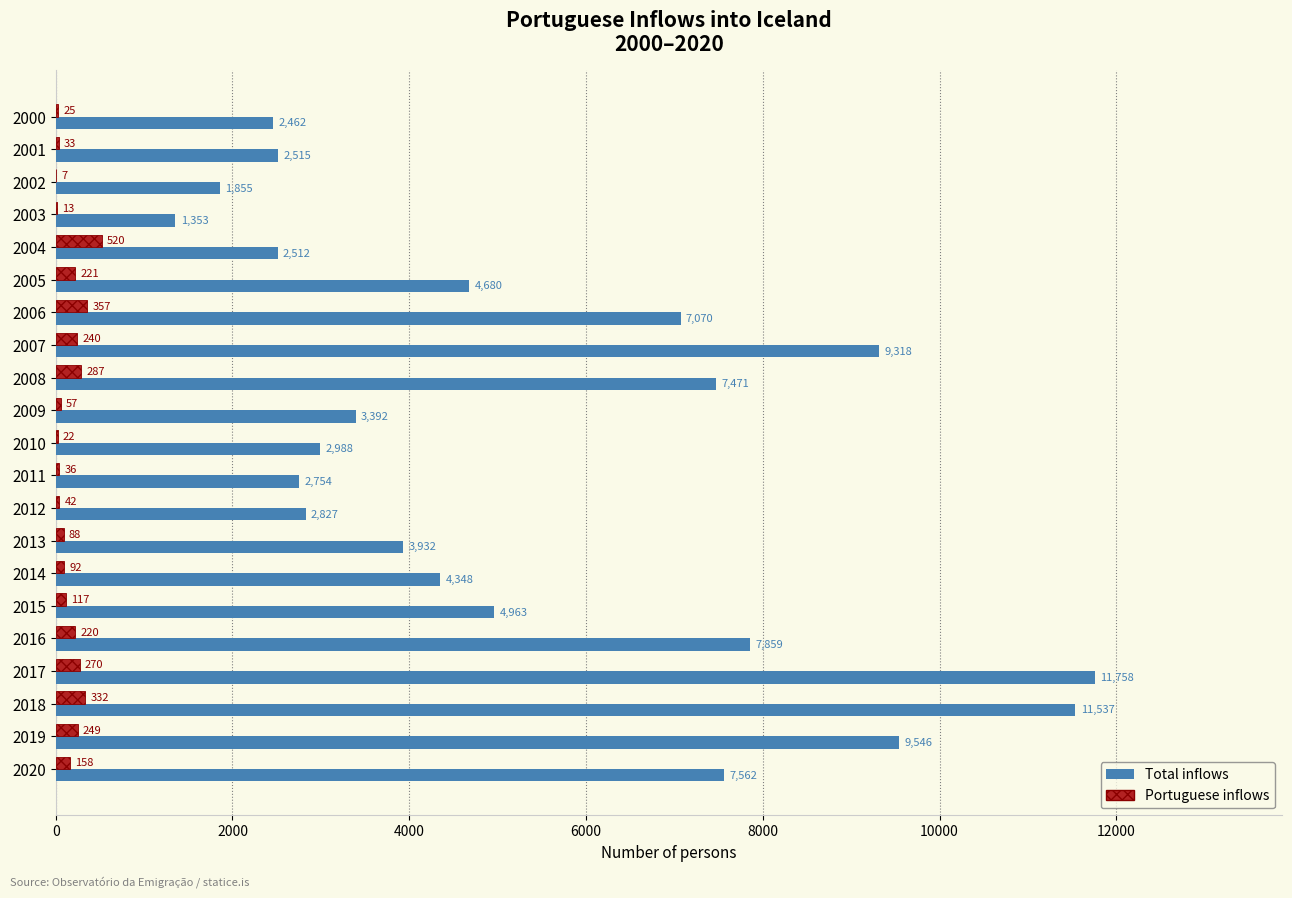

Is the value of Portuguese inflows at 2004 greater than the value of Total inflows at 2011?

No